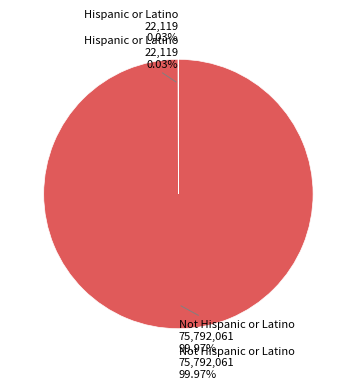

Is there any slice that represents more than half of the pie?

Yes